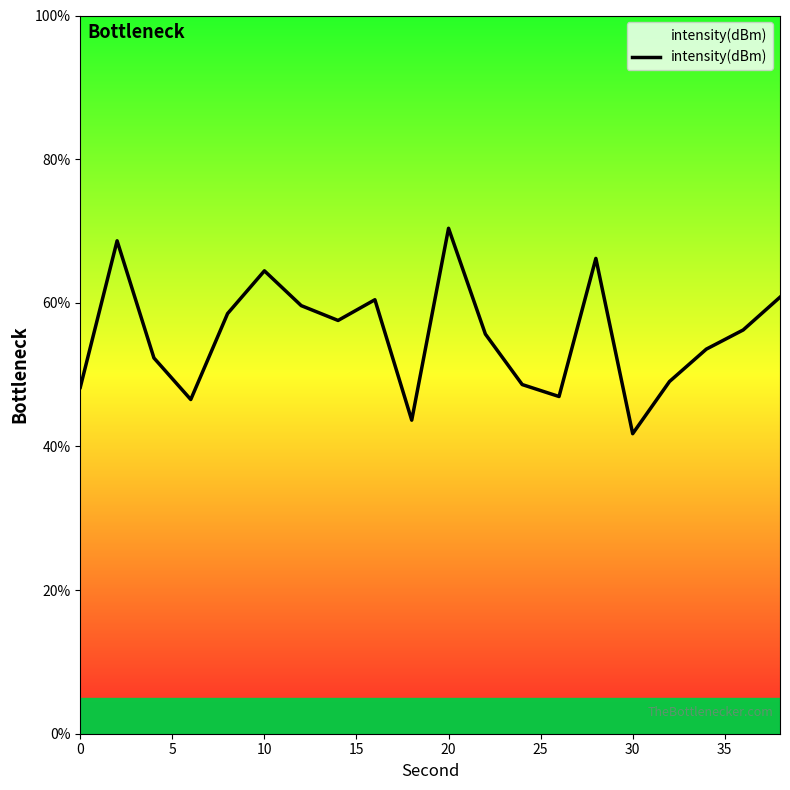

Which label corresponds to the smallest value in the chart?

30